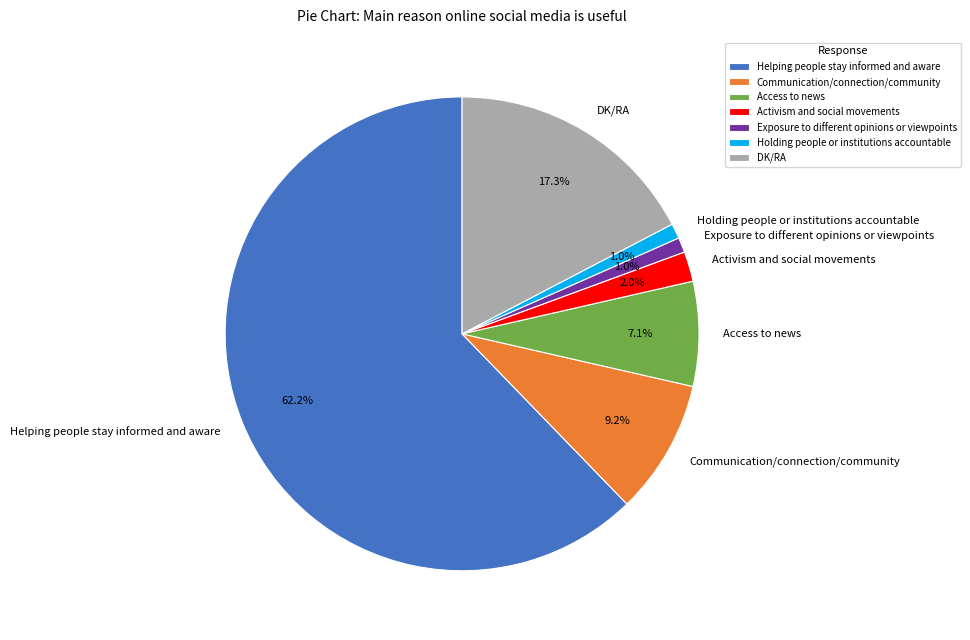

Count the number of slices in the pie.

7